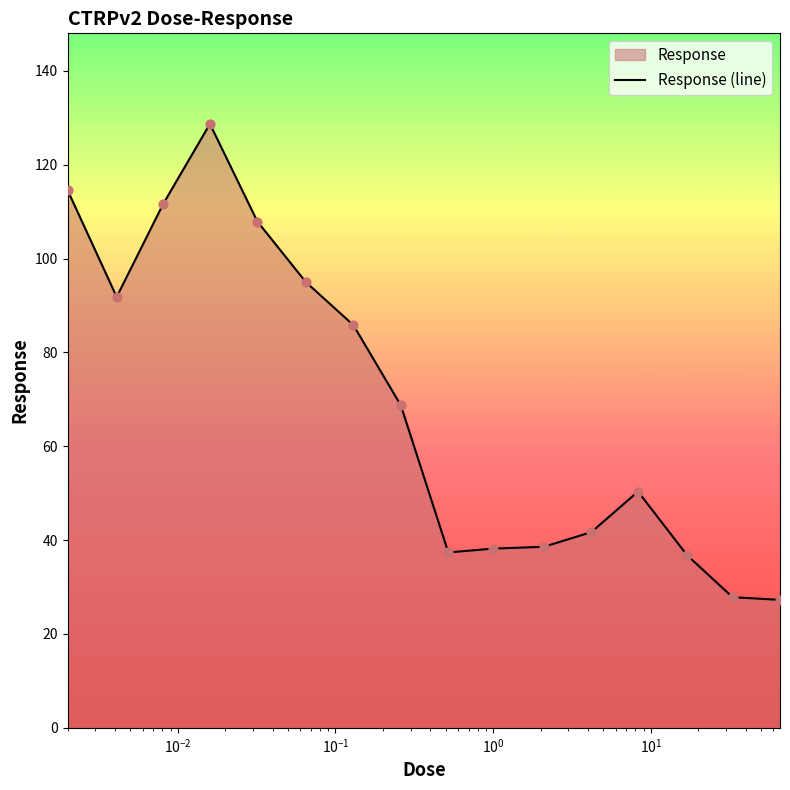

What is the difference between the maximum and minimum values?

101.4